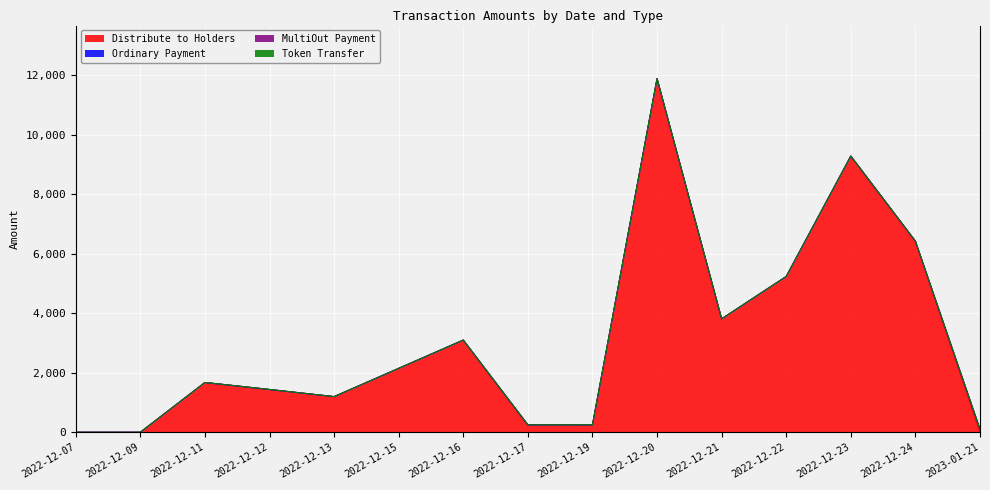

Between 2022-12-13 and 2023-01-21, which is larger?

2022-12-13